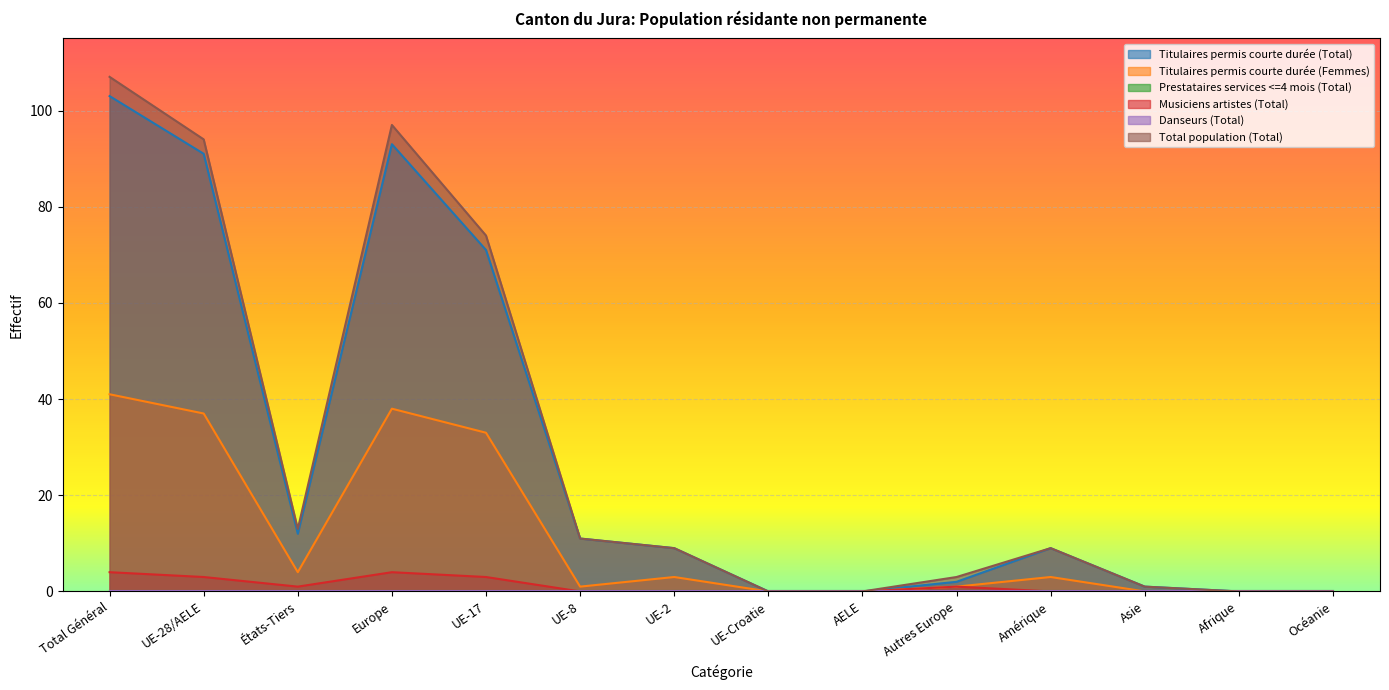

Which has a higher value, Afrique or Asie?

Asie